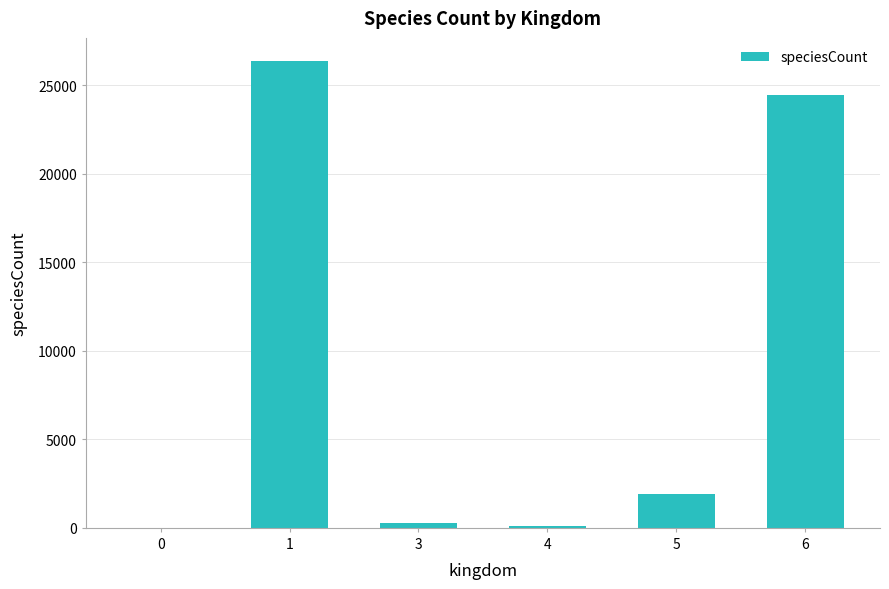

What is the greatest value displayed?

26364